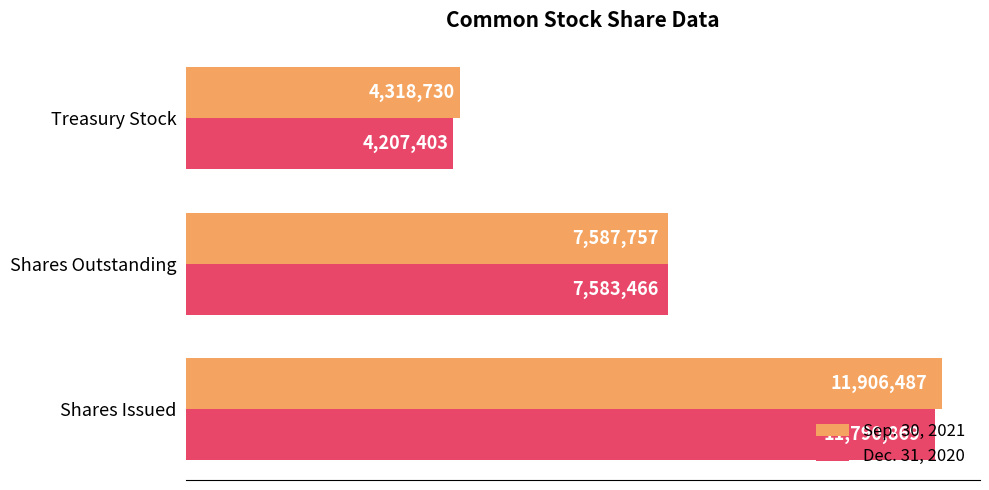

What is the value of the Dec. 31, 2020 bar at the 2nd from the left?

7583466